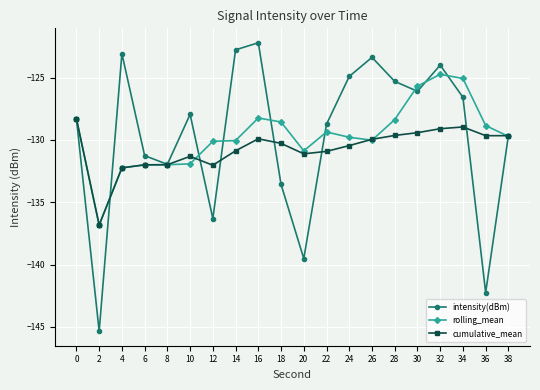

Which series has the widest spread of values?

intensity(dBm)